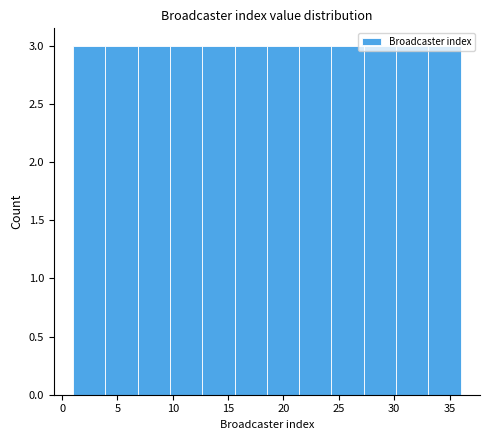

What is the height of the bar covering 7.0 to 10.0 on the x-axis? Neither the bar edges nor the heights are printed on the chart, so give them approximately, as read against the axes.

3